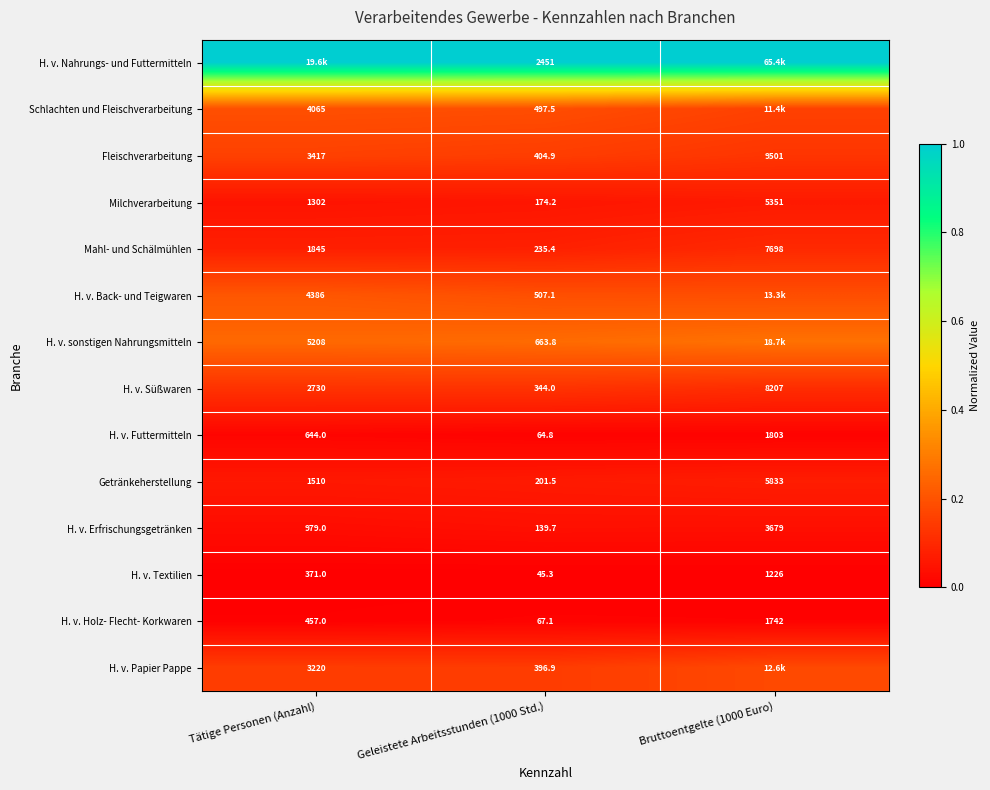

How many values in the H. v. Textilien series are below 371?

1